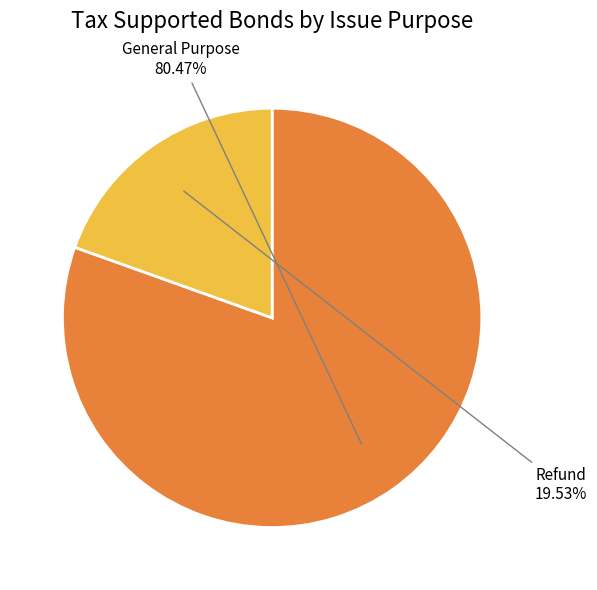

To the nearest percent, what portion does Refund represent?

20%